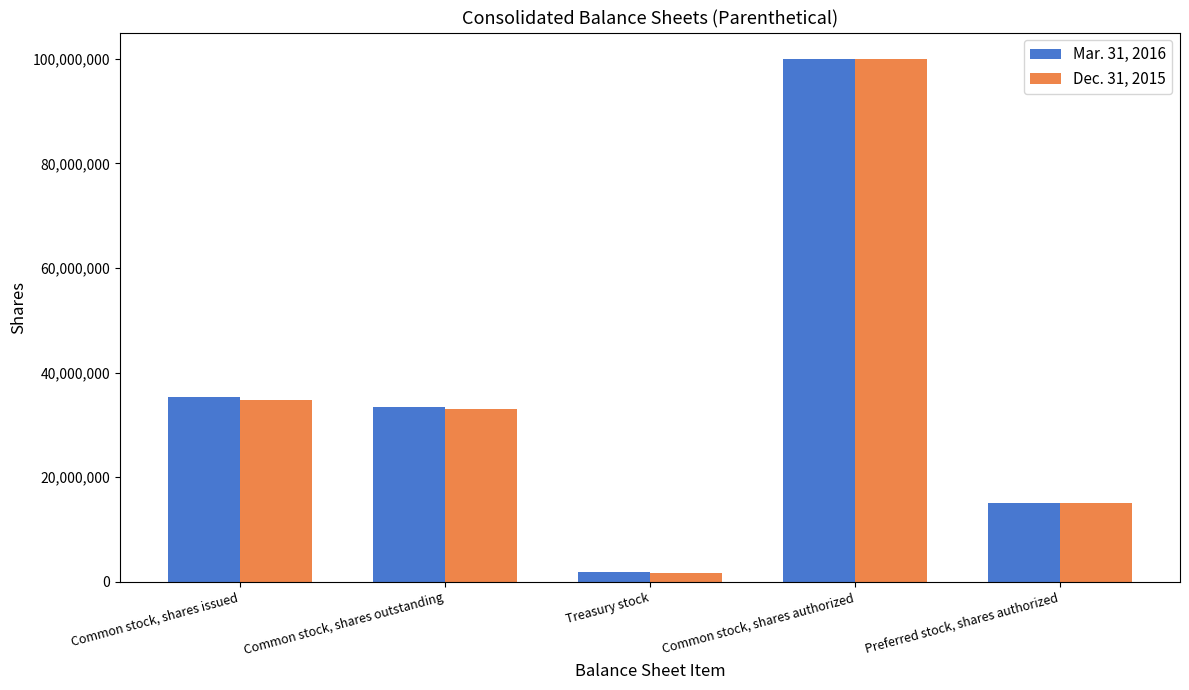

What position from the right is Preferred stock, shares authorized?

1